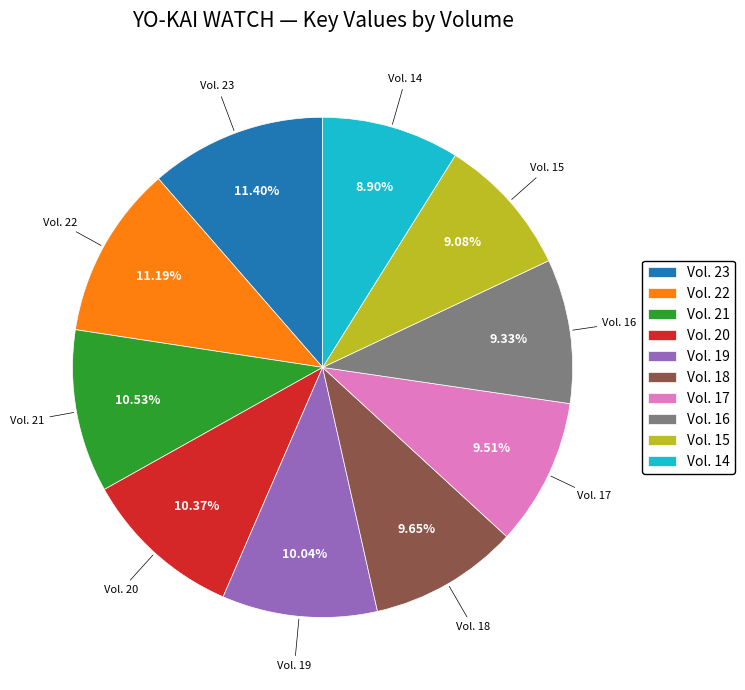

Between Vol. 22 and Vol. 16, which is larger?

Vol. 22